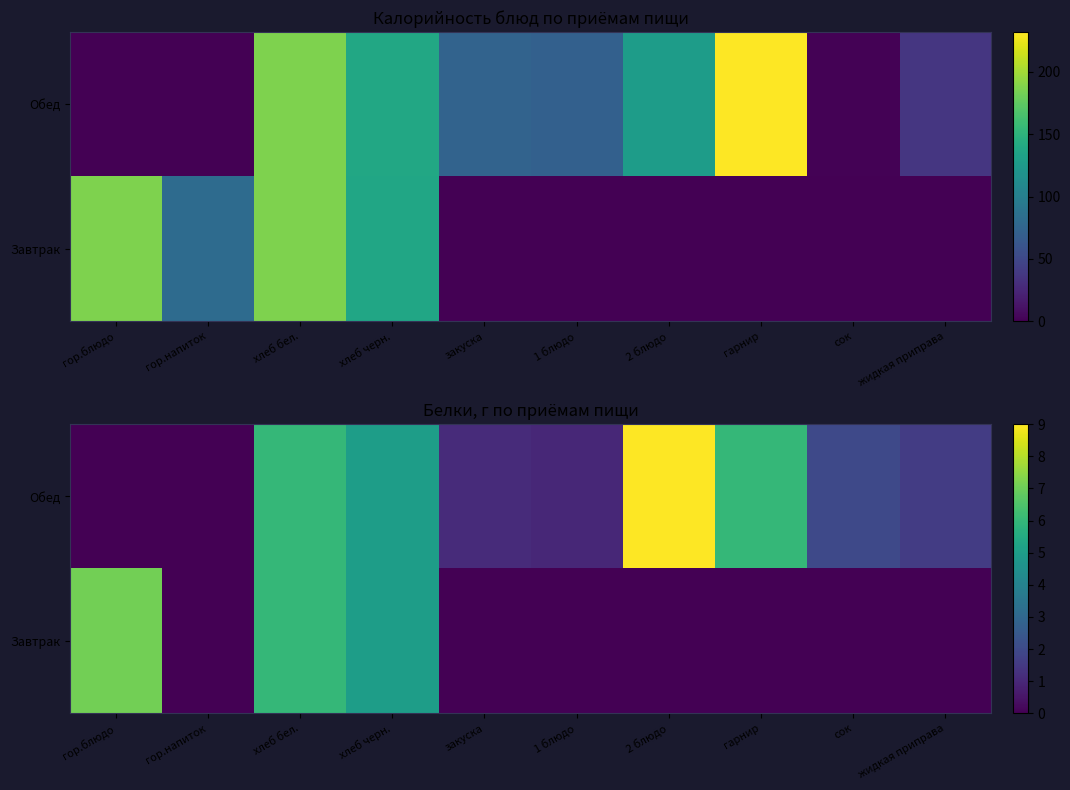

Between гор.напиток and закуска, which series saw the biggest shift?

Обед